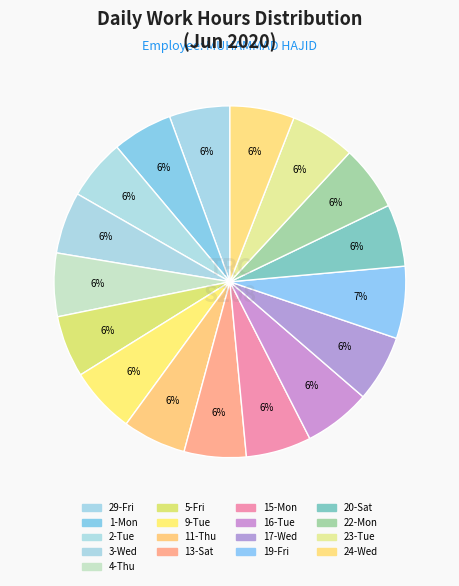

How many segments does this pie chart have?

17